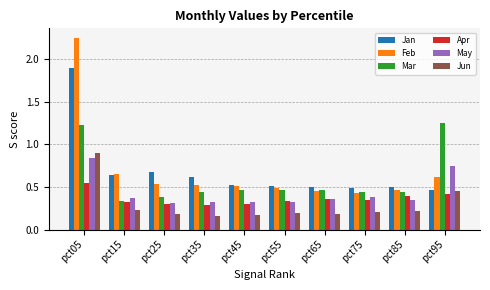

What is the maximum value for Jun?

0.9